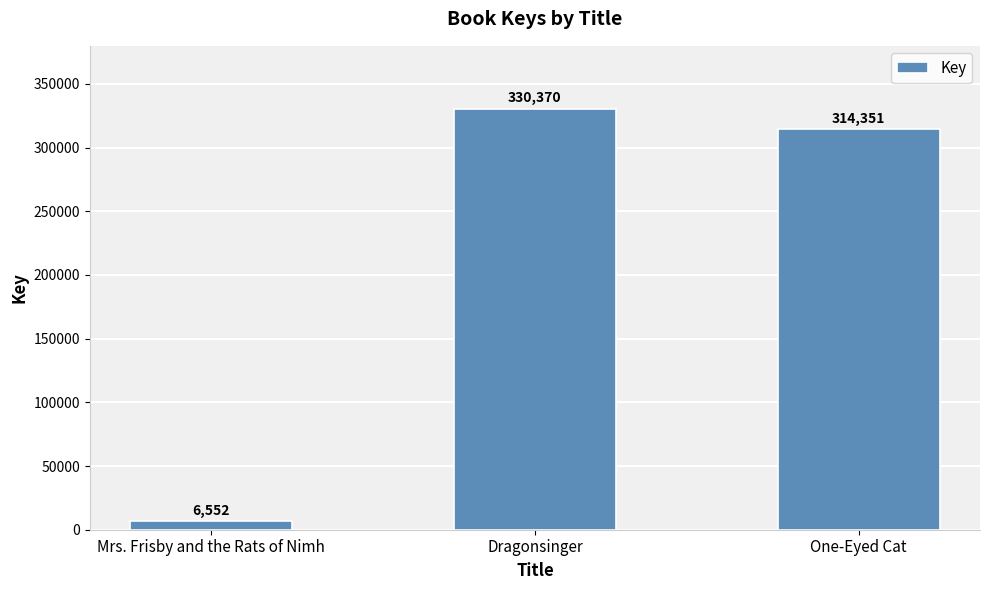

What is the value of the 3rd bar from the left?

314351